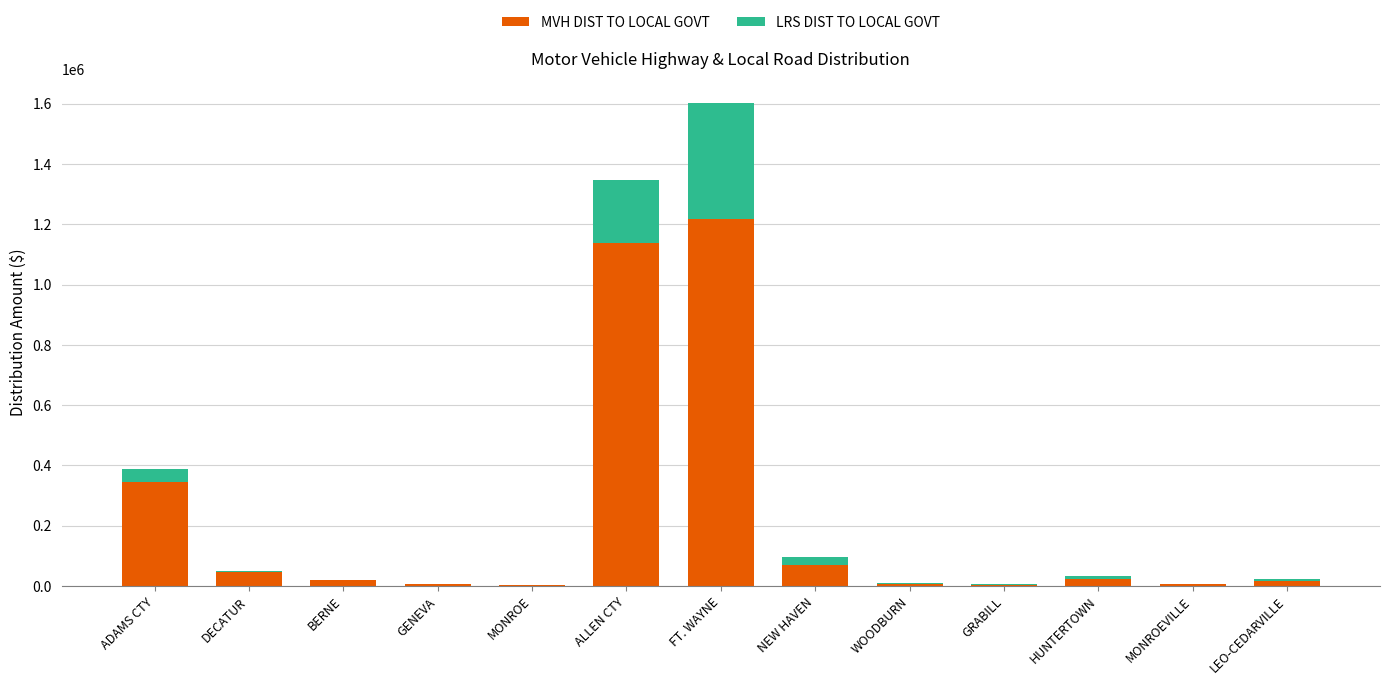

What are all the series names shown in the legend?

MVH DIST TO LOCAL GOVT, LRS DIST TO LOCAL GOVT